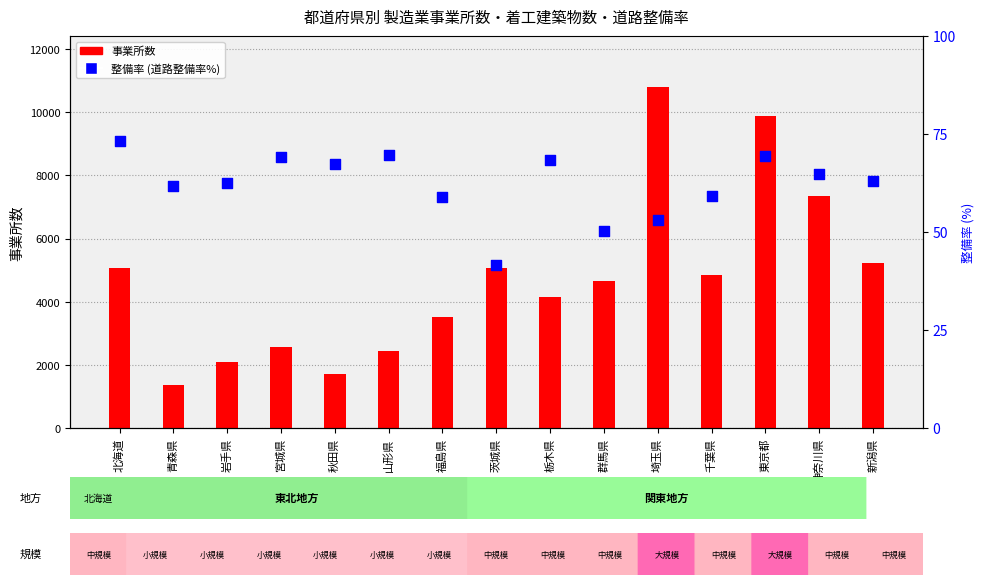

What is the total value across all series at 千葉県?

4915.1